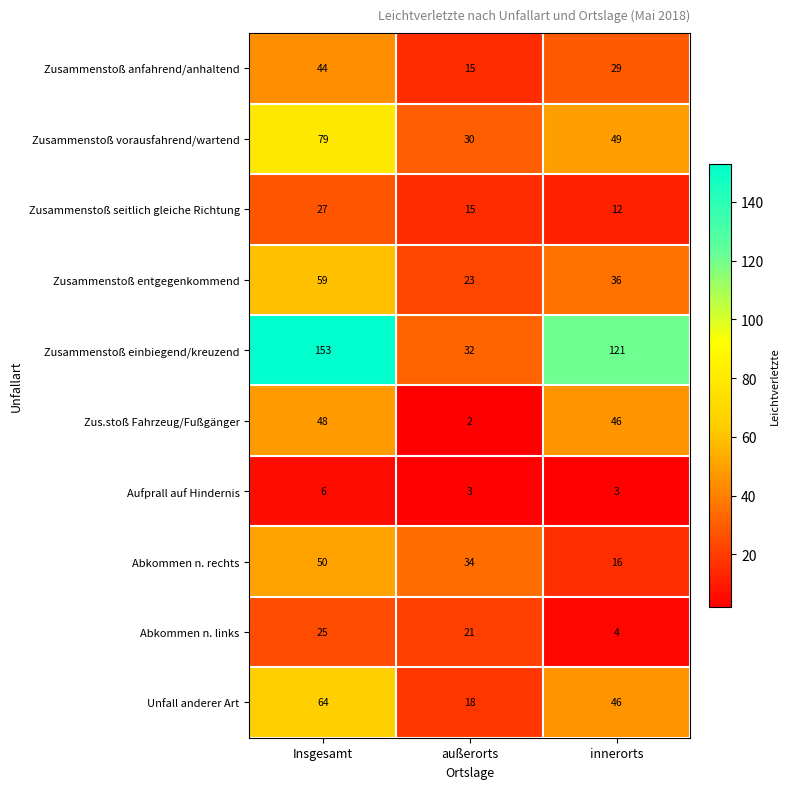

What is the total value across all series at außerorts?

193